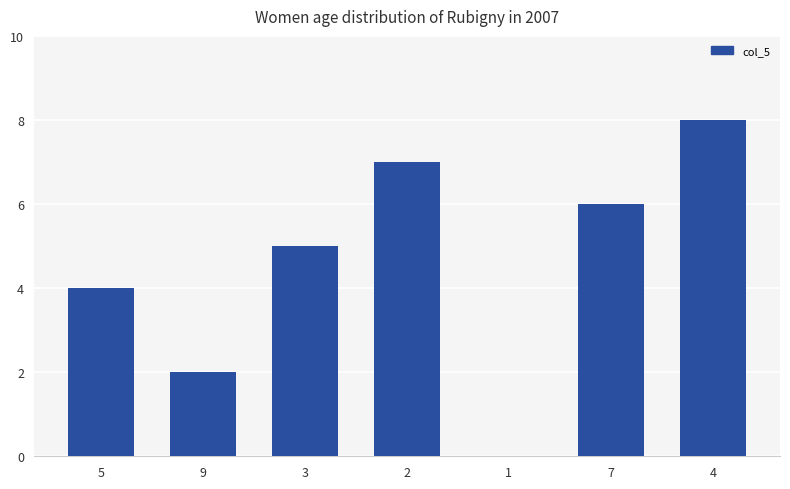

Count the values in the range 2 to 7.

5